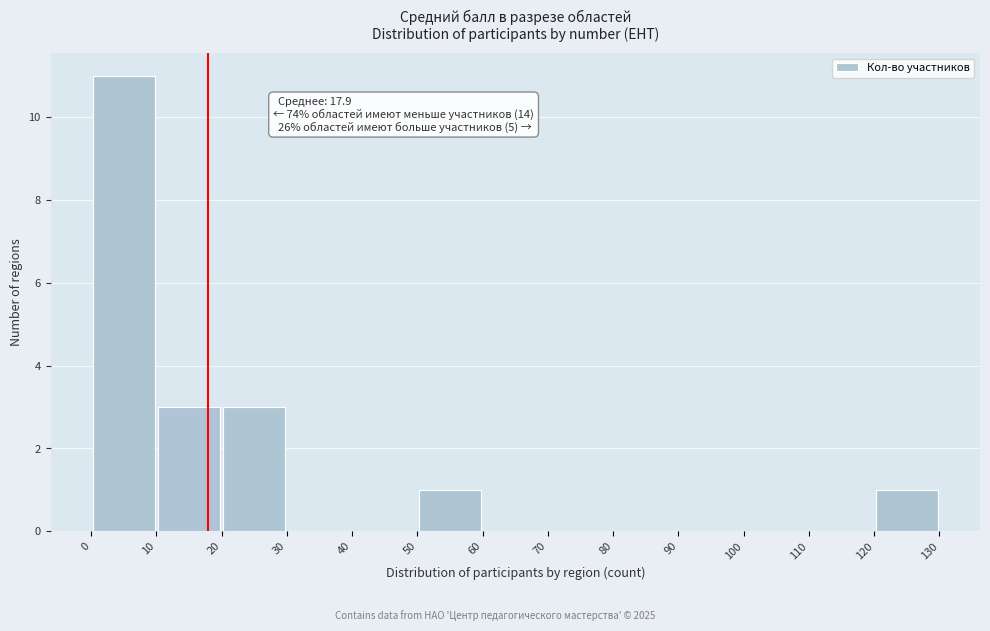

Which range on the x-axis has the tallest bar?

0 to 10